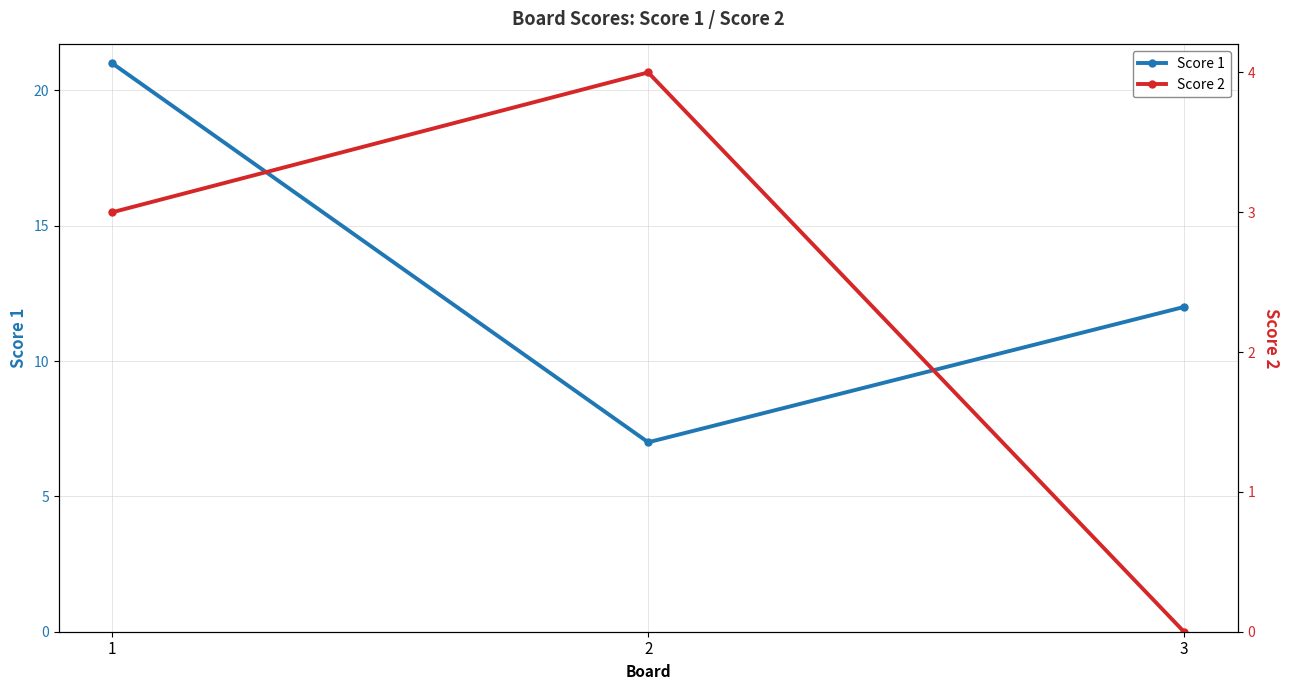

What are all the series names shown in the legend?

Score 1, Score 2